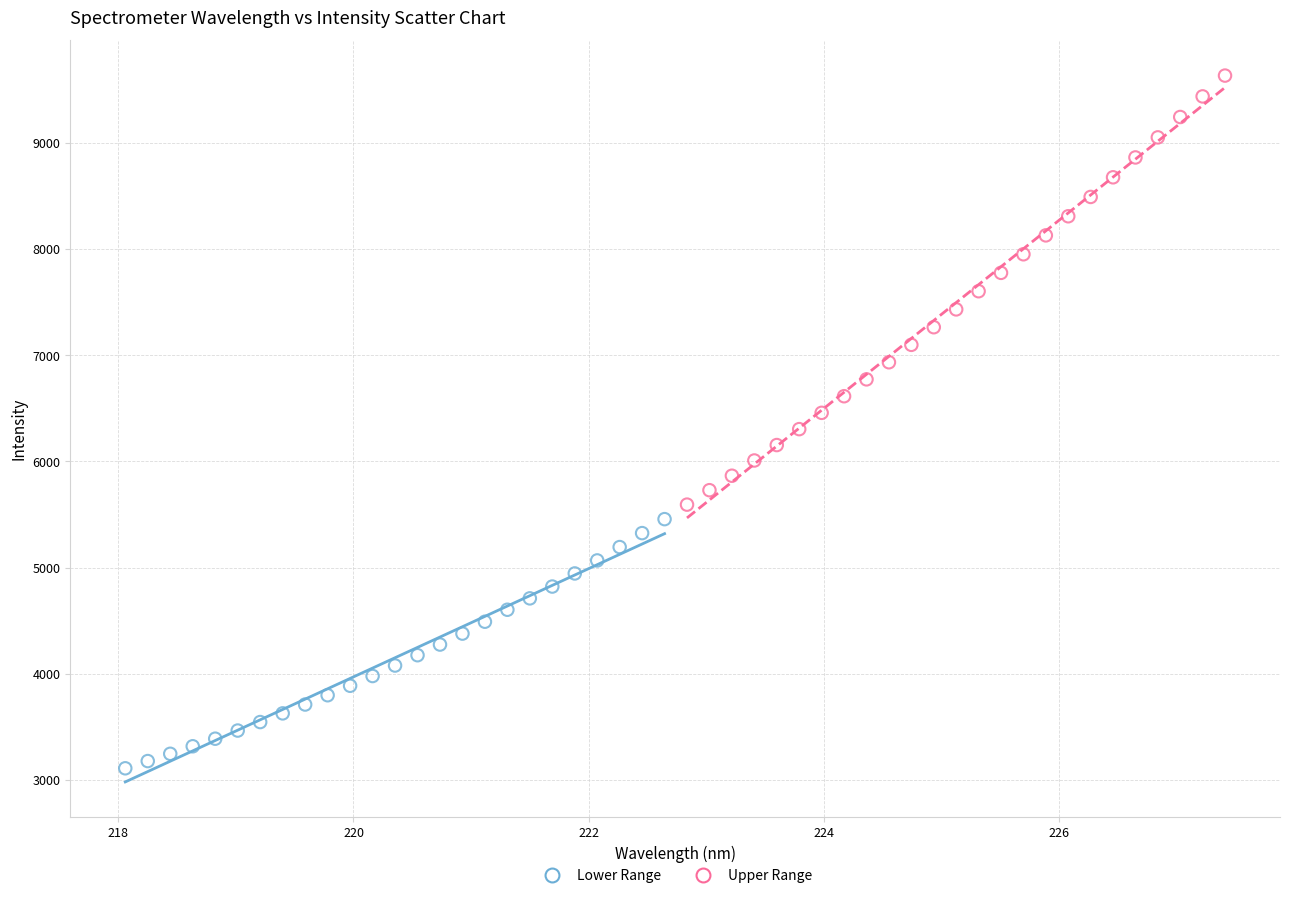

Which series contains the highest Y value?

Upper Range